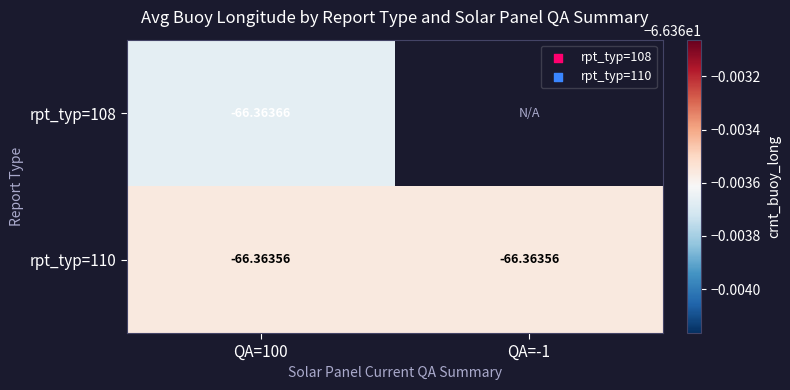

Which series has the largest total across all categories?

rpt_typ=110